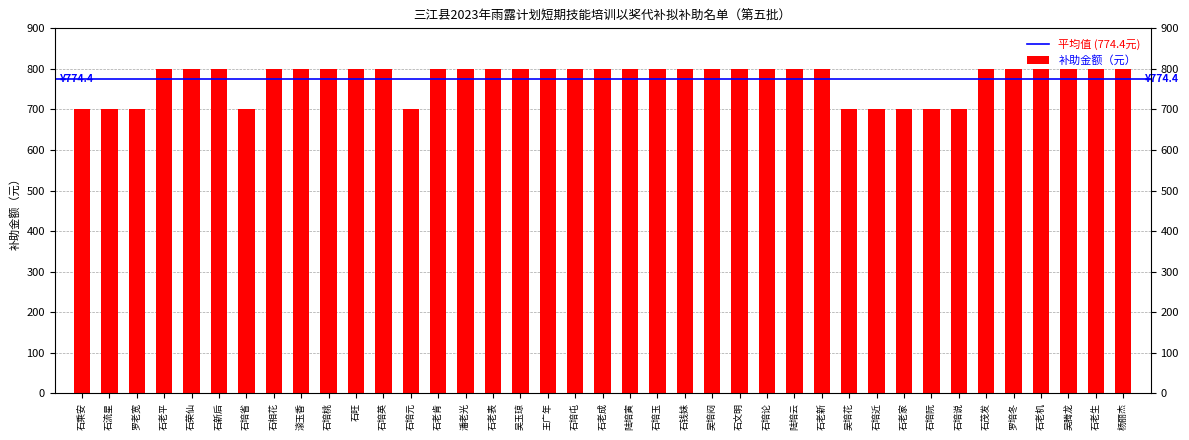

What is the minimum value shown in the chart?

700